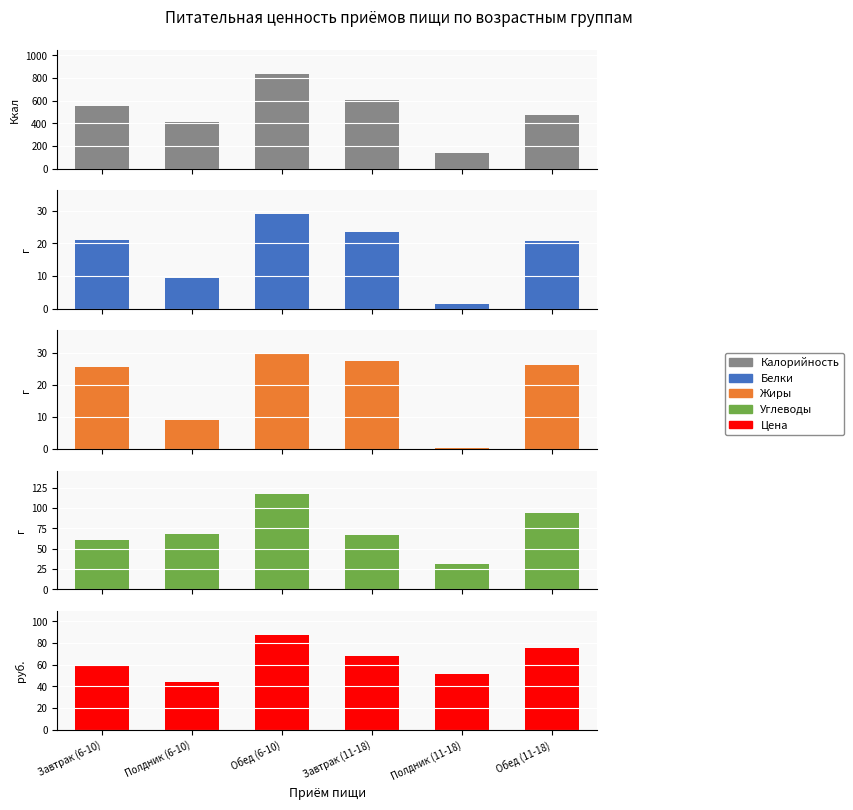

How many bars are there in total?

30